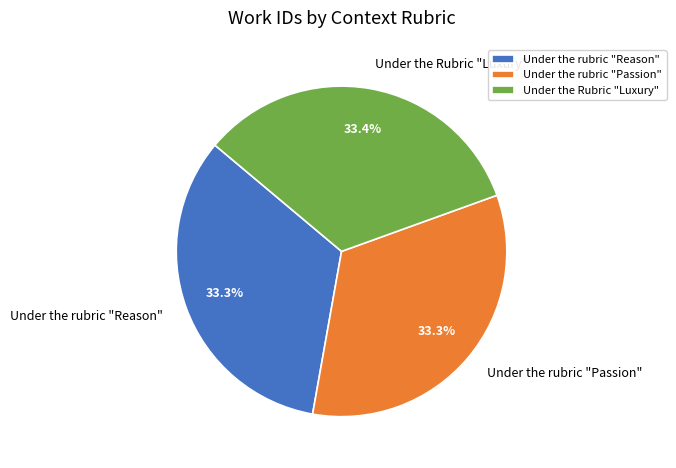

Combined, do Under the rubric "Reason" and Under the Rubric "Luxury" account for over 50%?

Yes